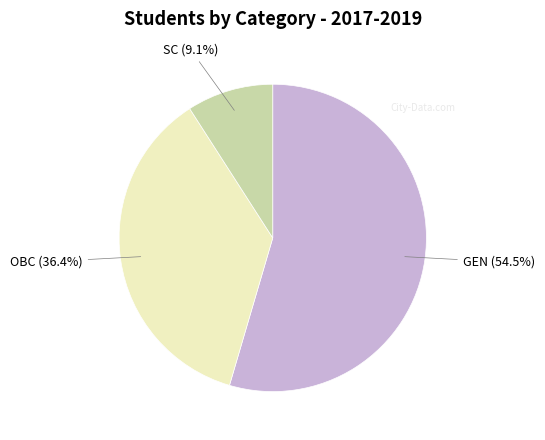

Which category has the smallest portion of the pie?

SC